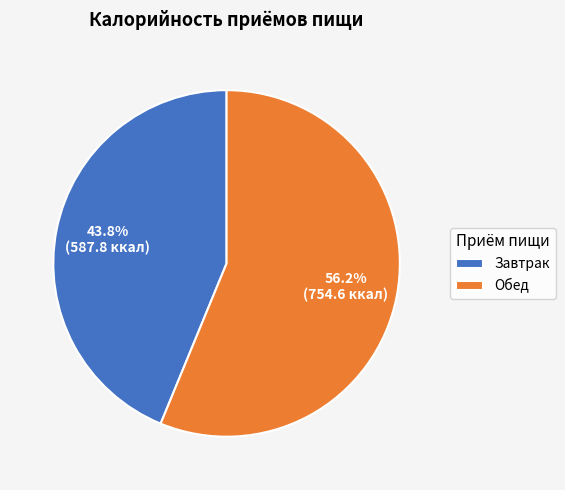

Which has a higher value, Завтрак or Обед?

Обед